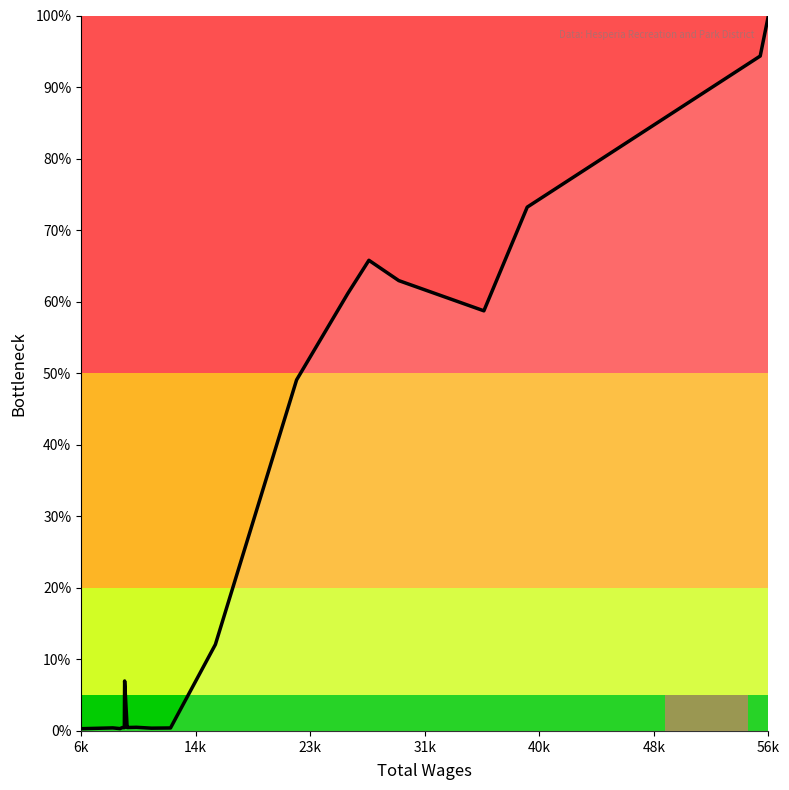

What is the difference between the maximum and minimum values?

99.7